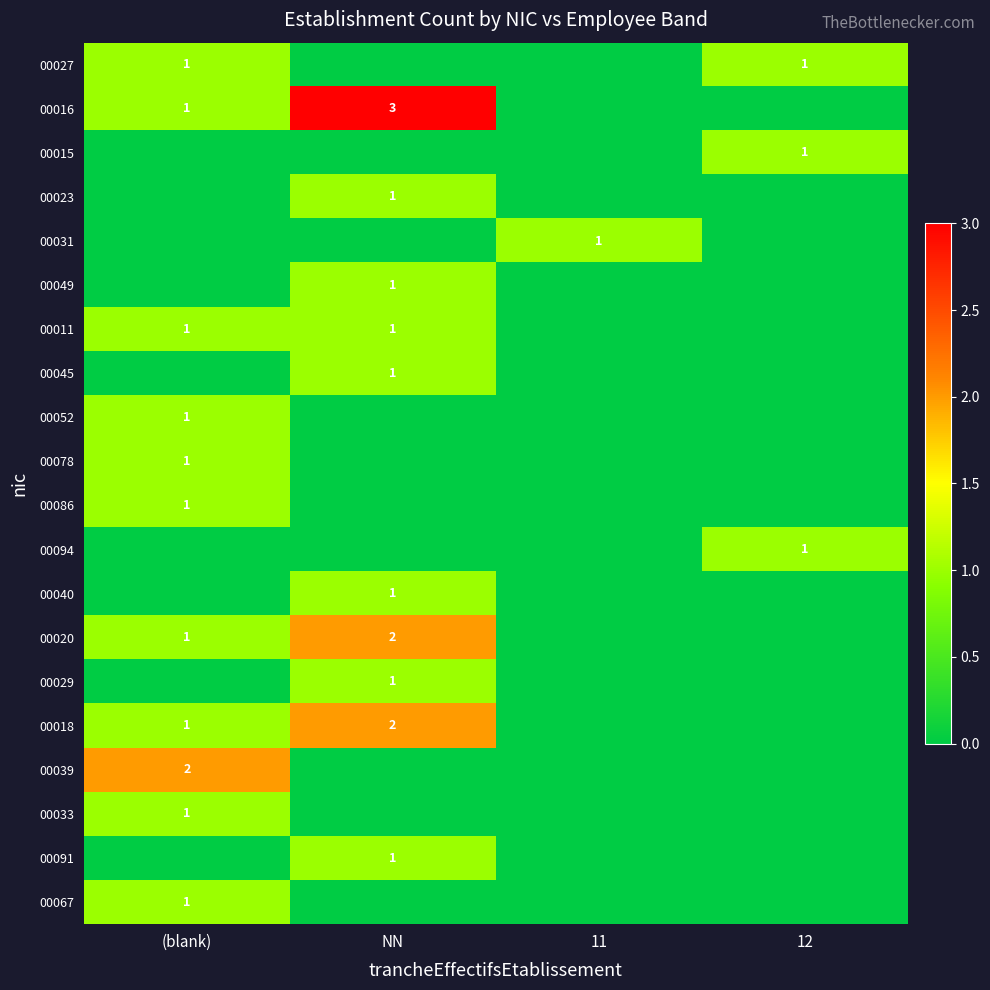

Is it true that 00091 equals 1 at NN?

True